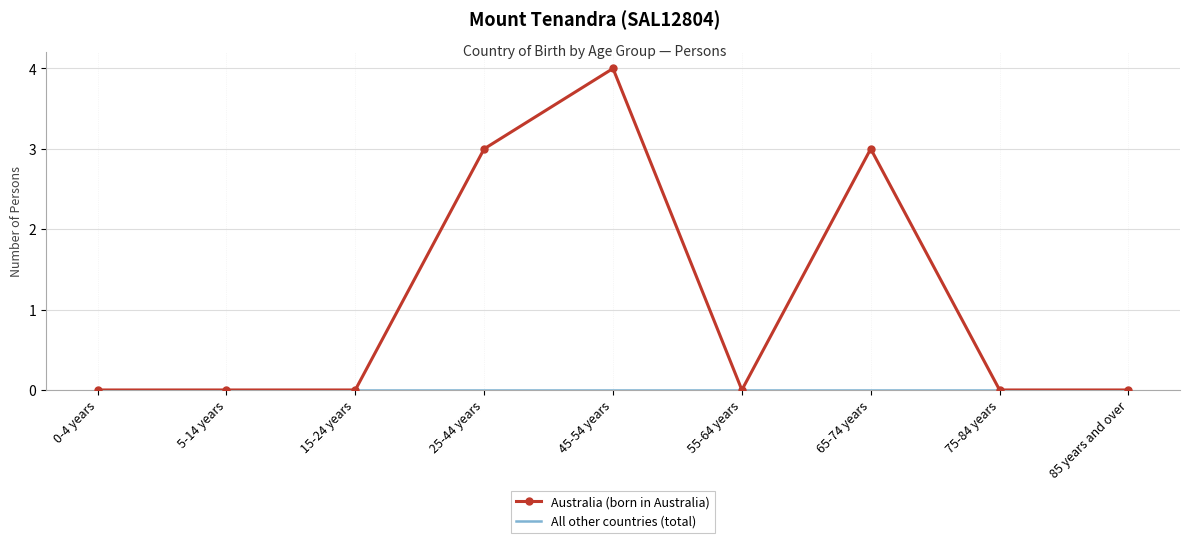

What position from the right is 75-84 years?

2